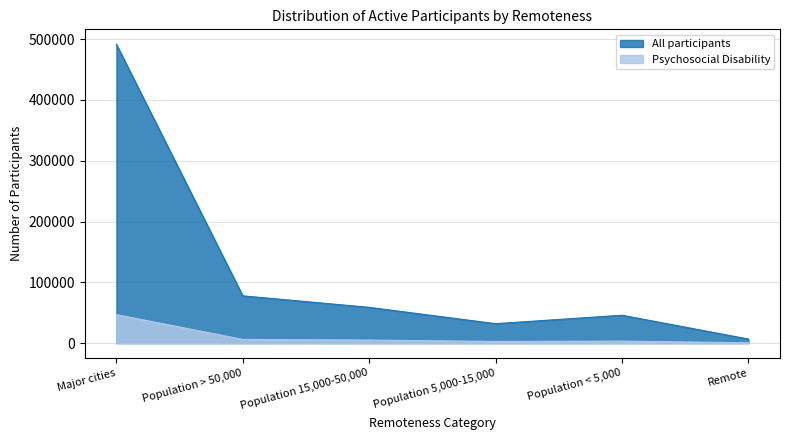

Does the chart display data point markers on the line(s)?

No